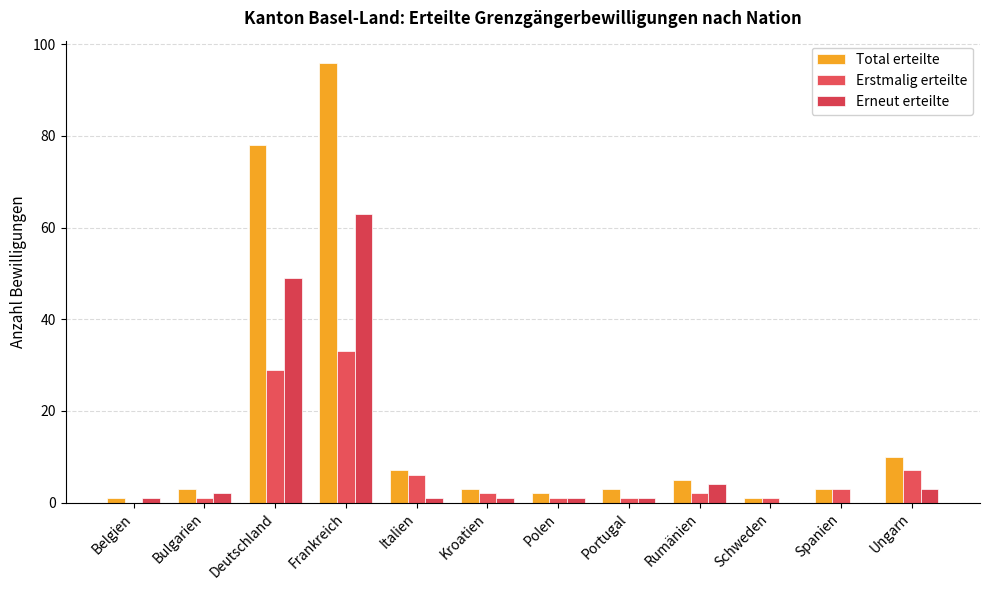

How many data points does each series have?

12